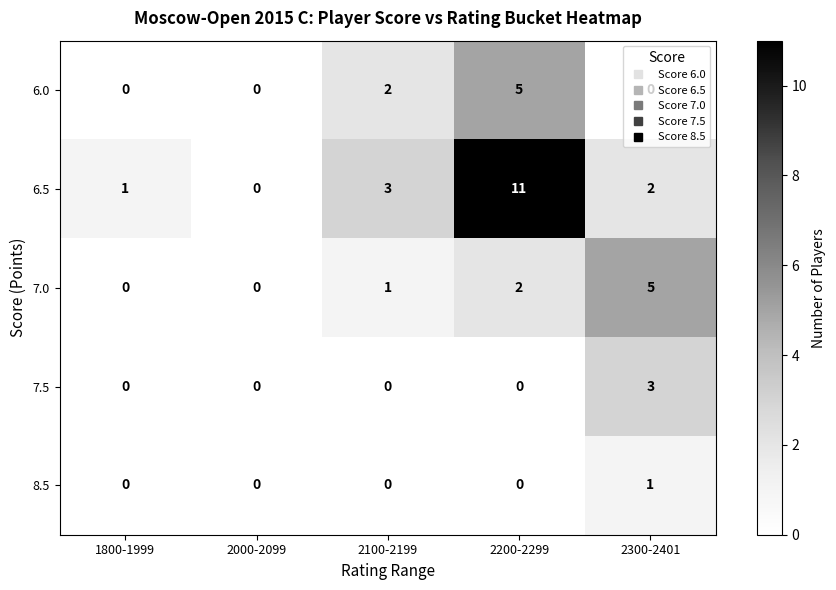

What is the greatest value displayed?

11